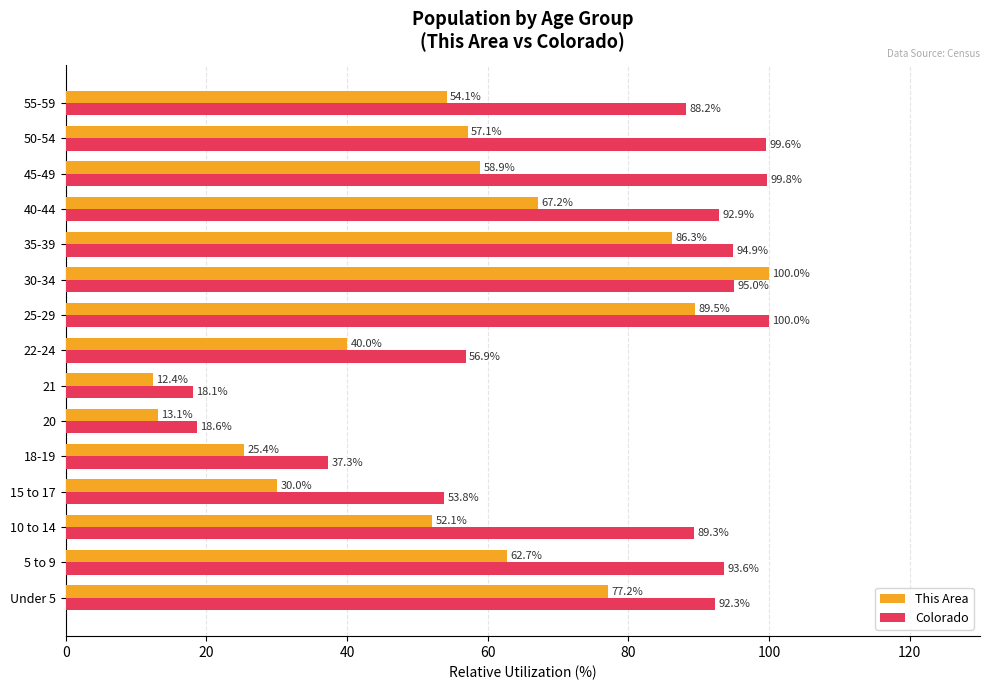

Read the Colorado value at 55-59.

88.2